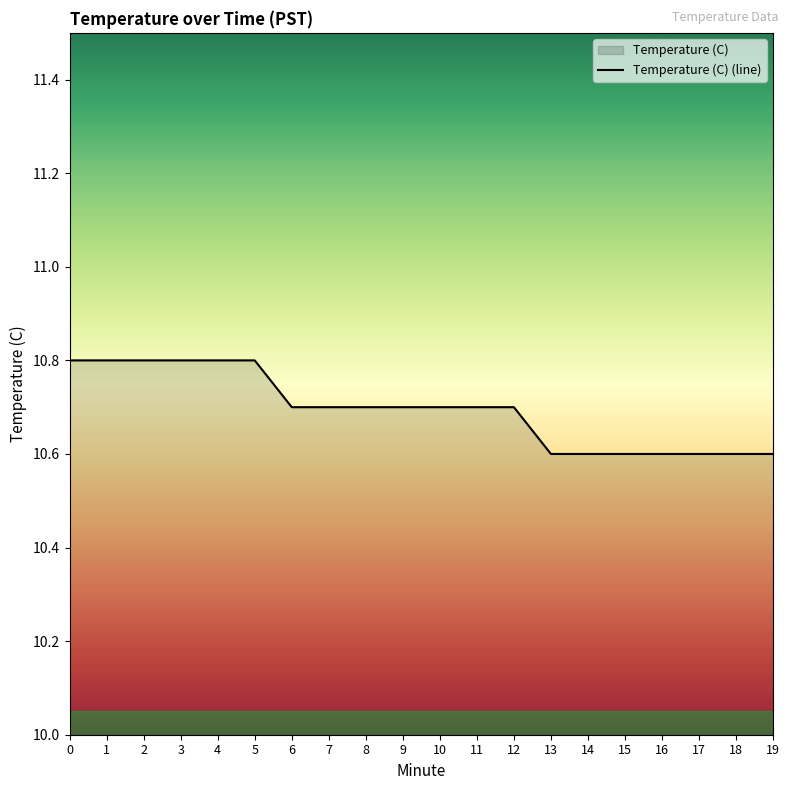

Rank the categories by value from highest to lowest.

0, 1, 2, 3, 4, 5, 6, 7, 8, 9, 10, 11, 12, 13, 14, 15, 16, 17, 18, 19